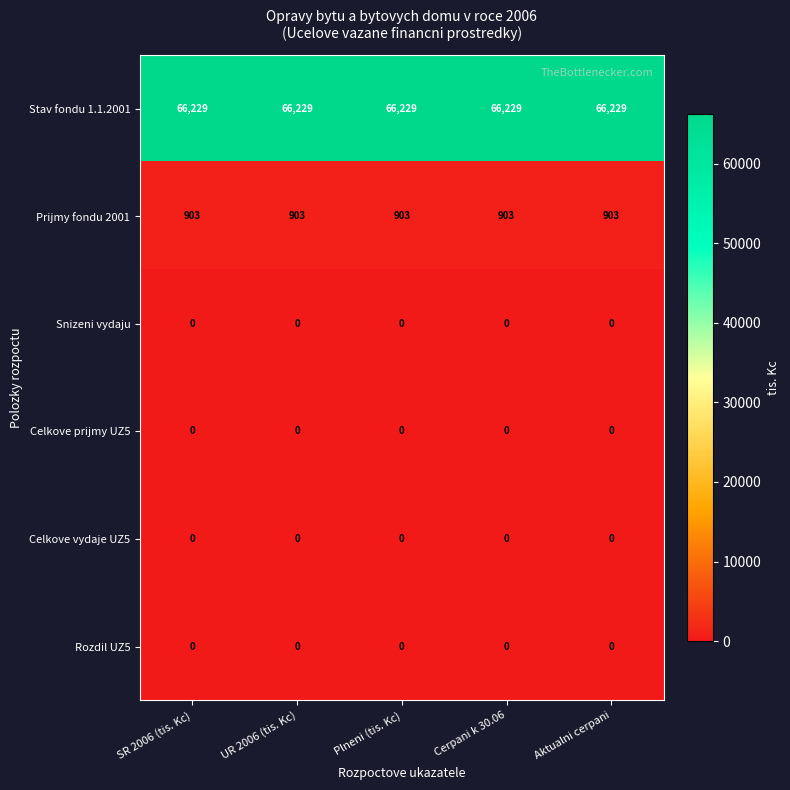

What is the average value of the Stav fondu 1.1.2001 series?

66229